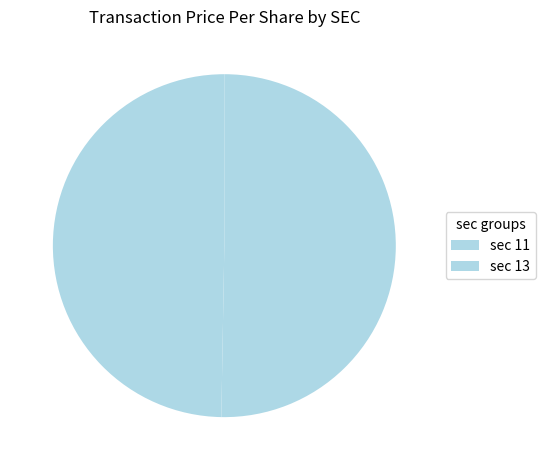

Is there a majority slice in this chart?

Yes